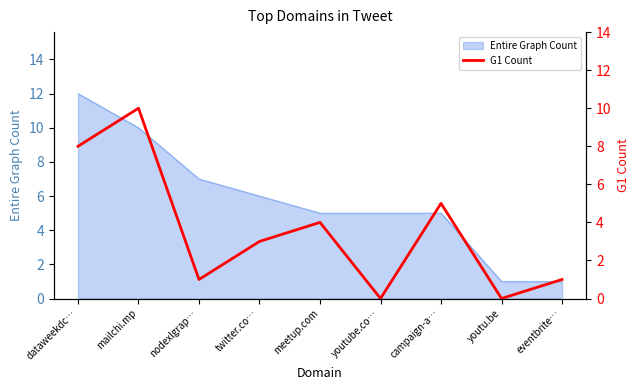

How many values are between 1 and 5?

5